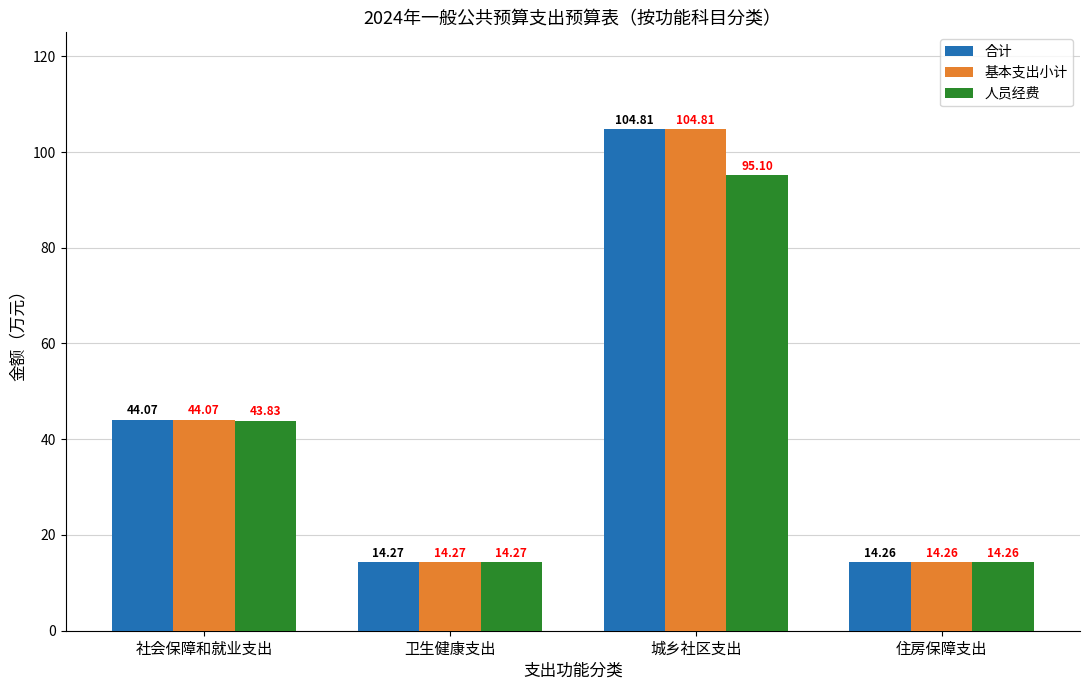

Read the 基本支出小计 value at 社会保障和就业支出.

44.1